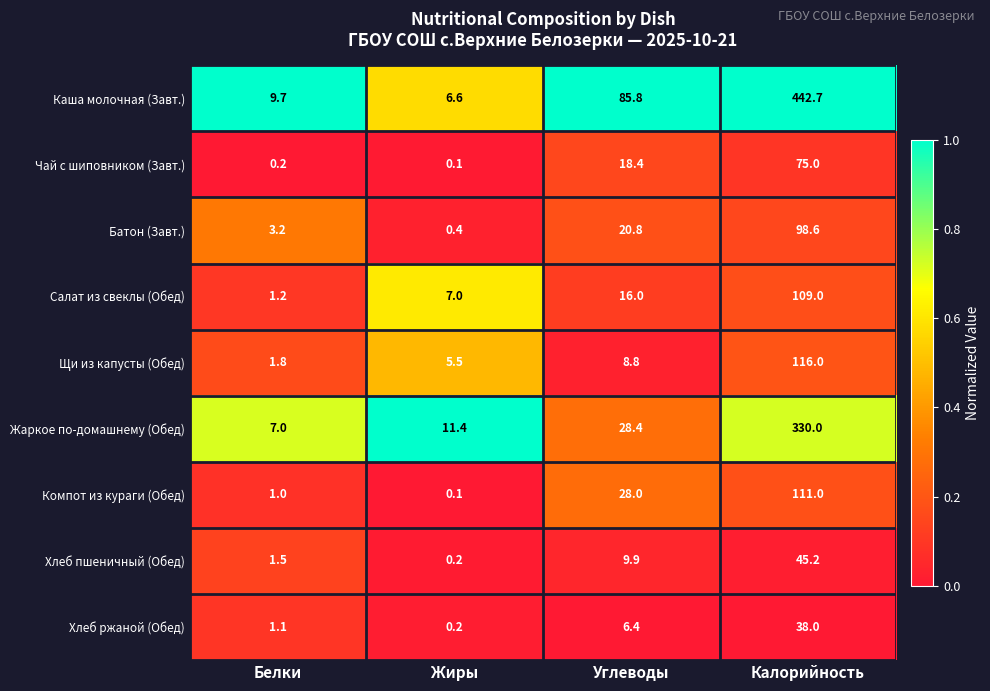

What is the difference between the maximum and second lowest values in the Хлеб ржаной (Обед) series?

36.9